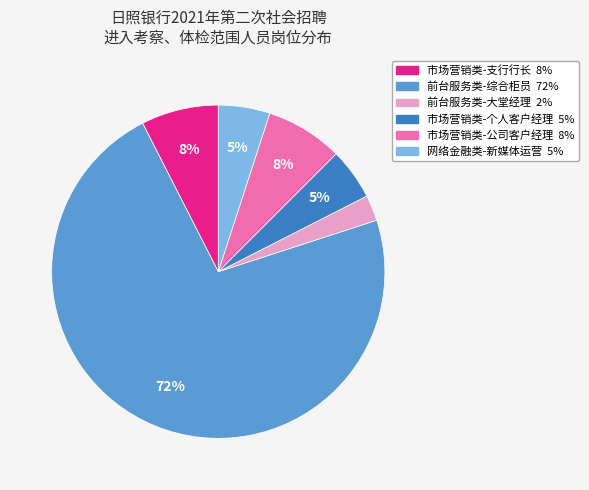

Is there any slice that represents more than half of the pie?

Yes